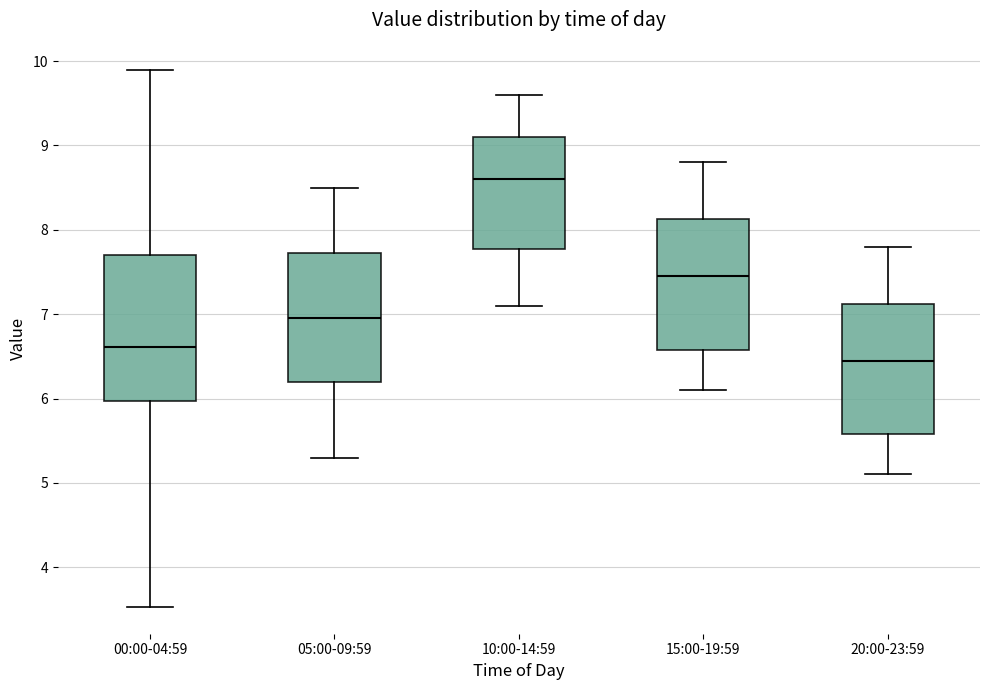

Which box has the highest median line?

10:00-14:59